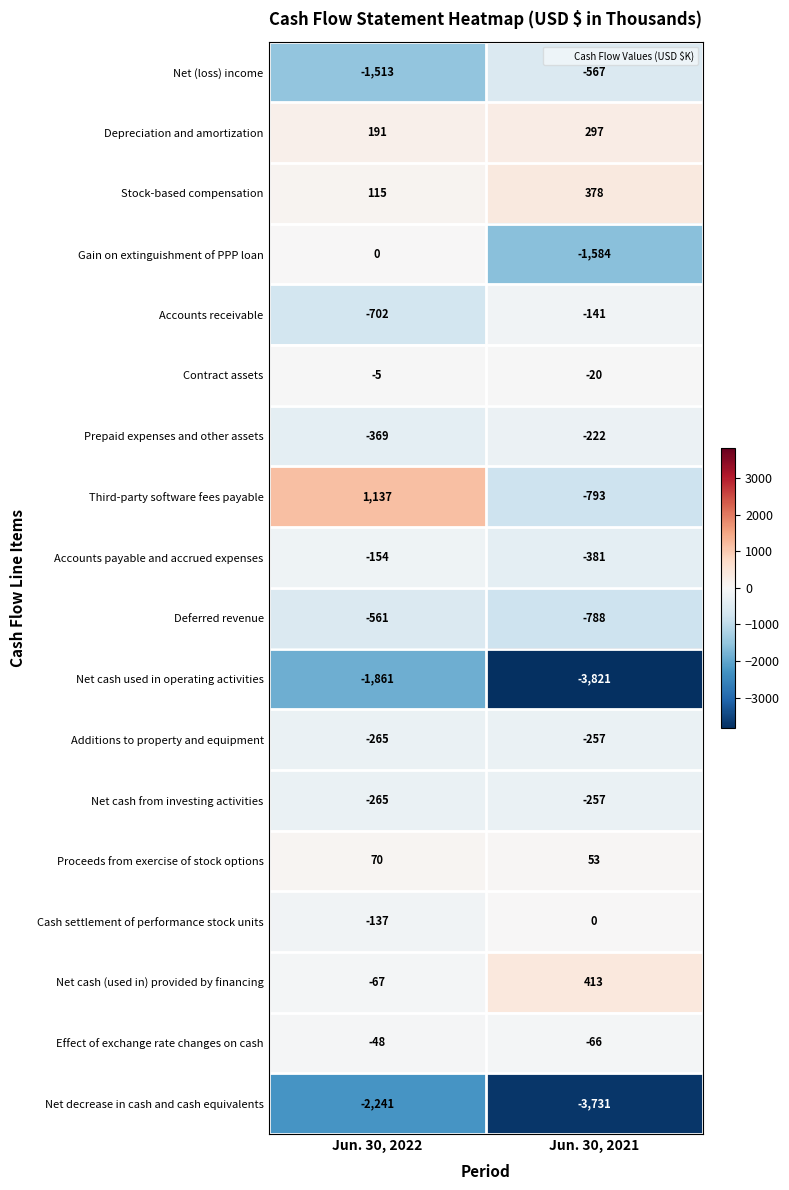

Which series changed the most between Jun. 30, 2022 and Jun. 30, 2021?

Net cash used in operating activities